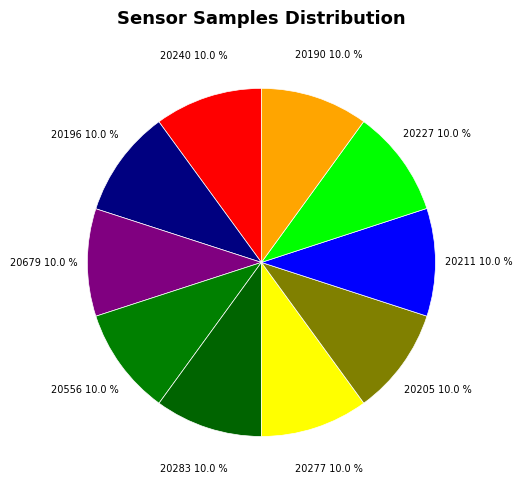

Is the sum of 20277 and 20227 greater than half?

No